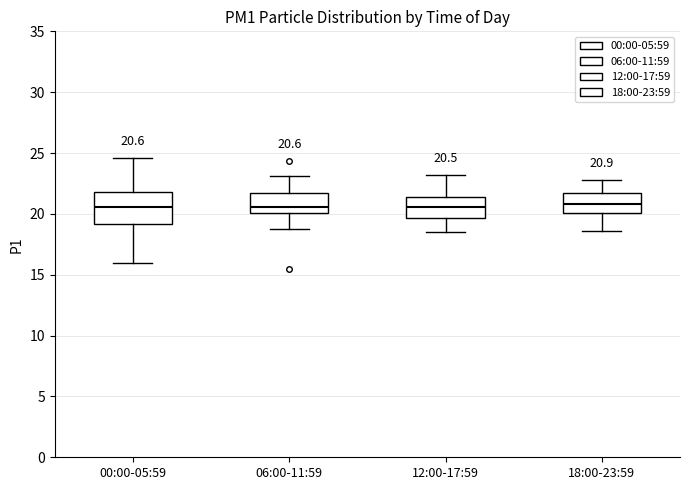

Which box is the tallest, from its lower edge to its upper edge?

00:00-05:59